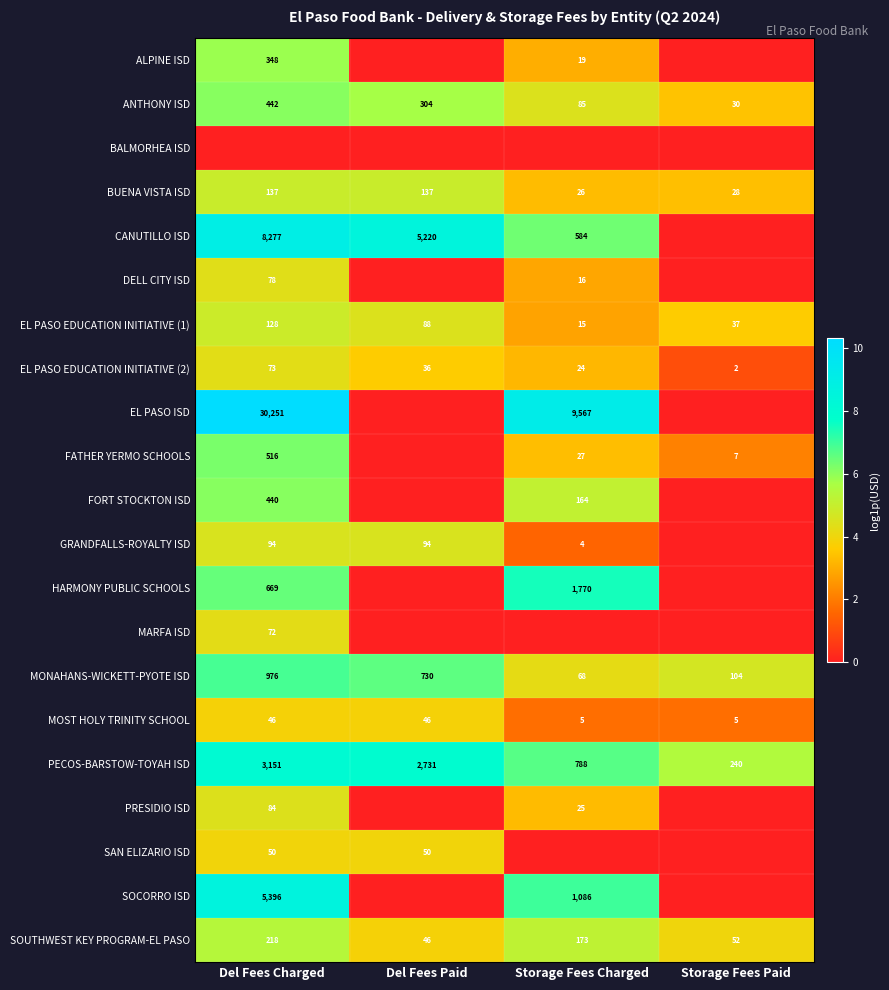

Is the value of CANUTILLO ISD at Storage Fees Charged greater than the value of SOUTHWEST KEY PROGRAM-EL PASO at Del Fees Charged?

Yes